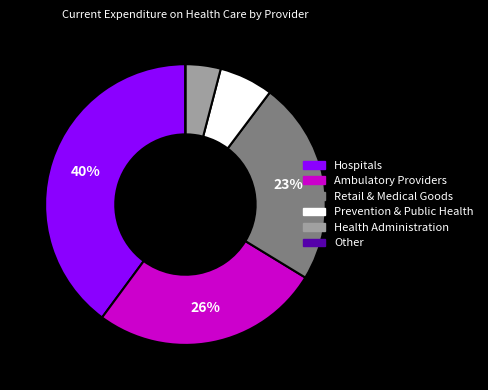

To the nearest percent, what is the combined percentage of Hospitals and Prevention & Public Health?

46%